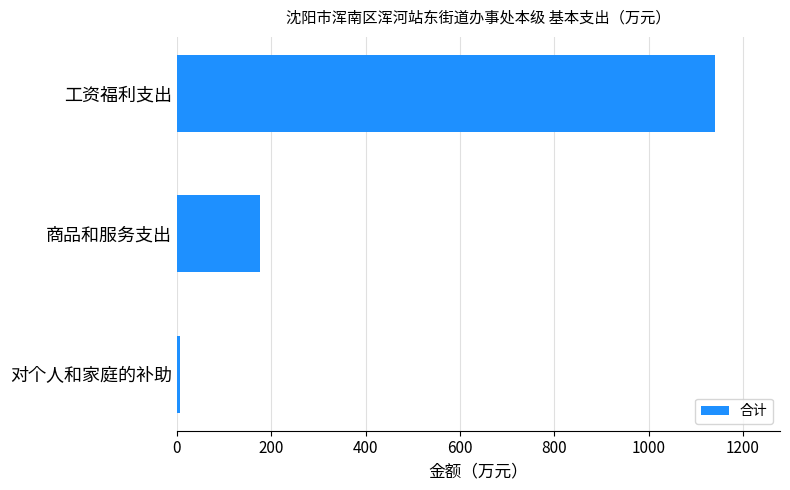

How many values exceed 176?

2